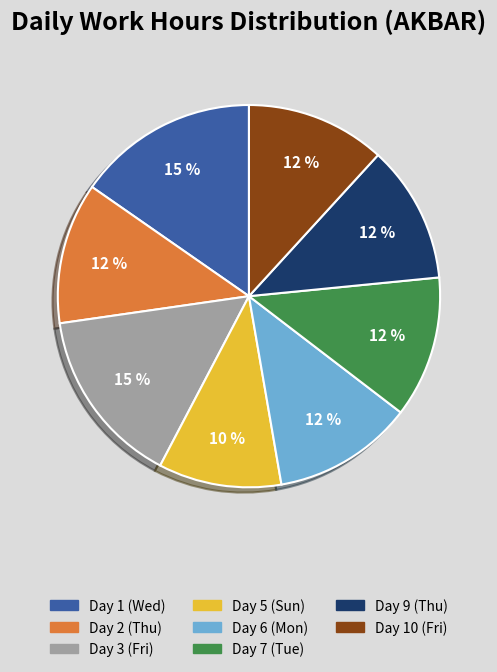

To the nearest percent, what is the average slice percentage?

12%